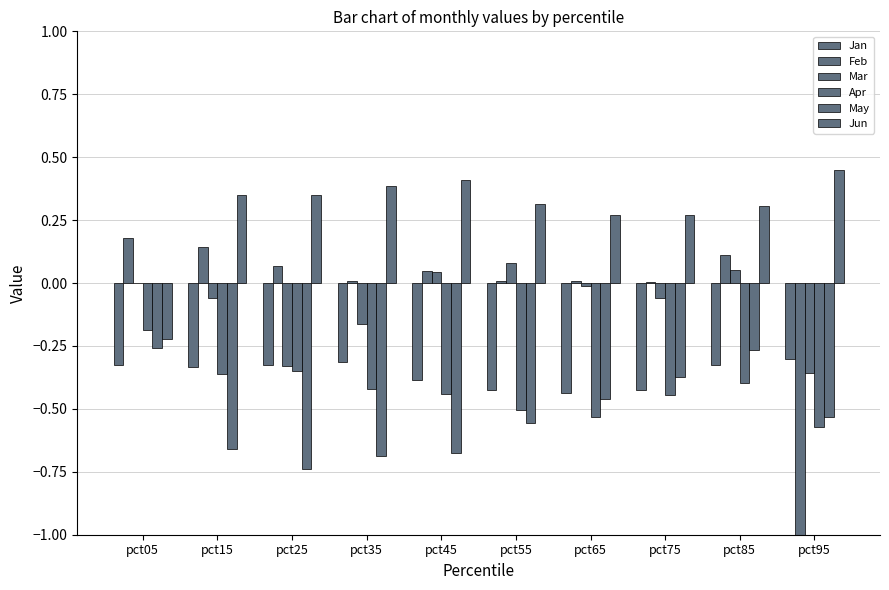

What is the value of the Feb bar at the 3rd from the left?

0.1